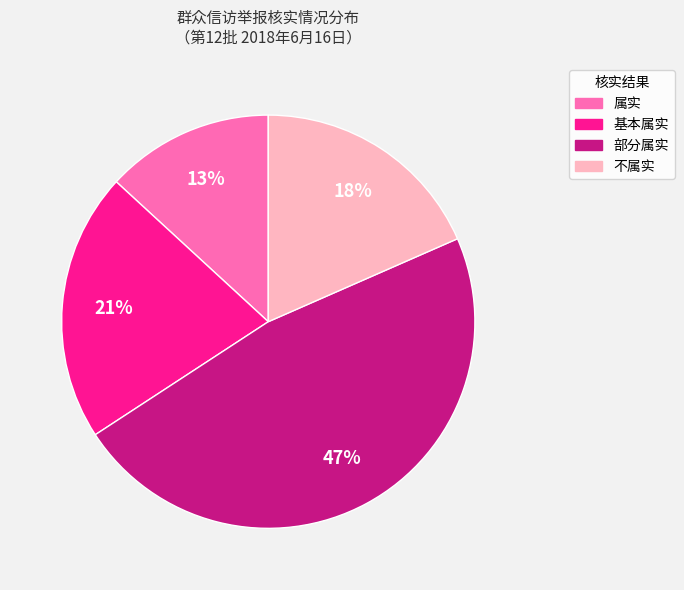

What is the ratio of the value at 不属实 to the value at 部分属实?

0.4